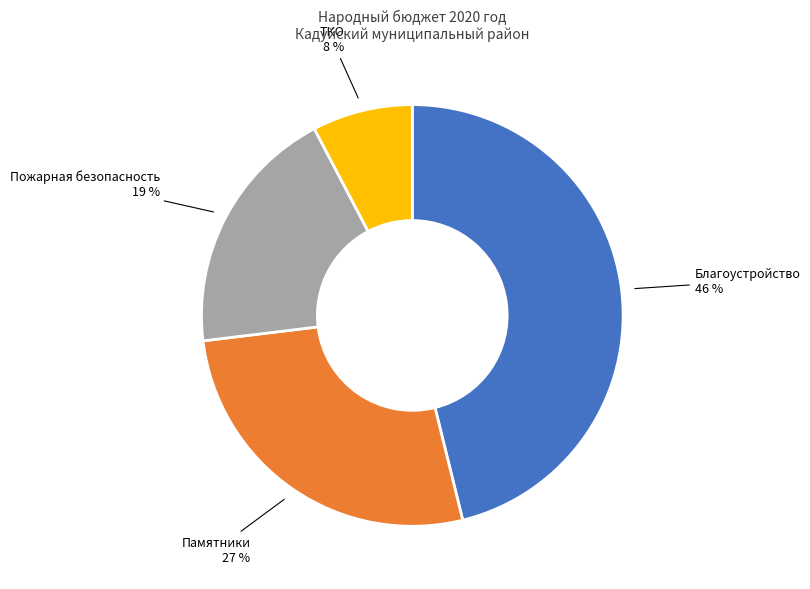

To the nearest percent, what is the difference between the largest and smallest slice percentages?

38%